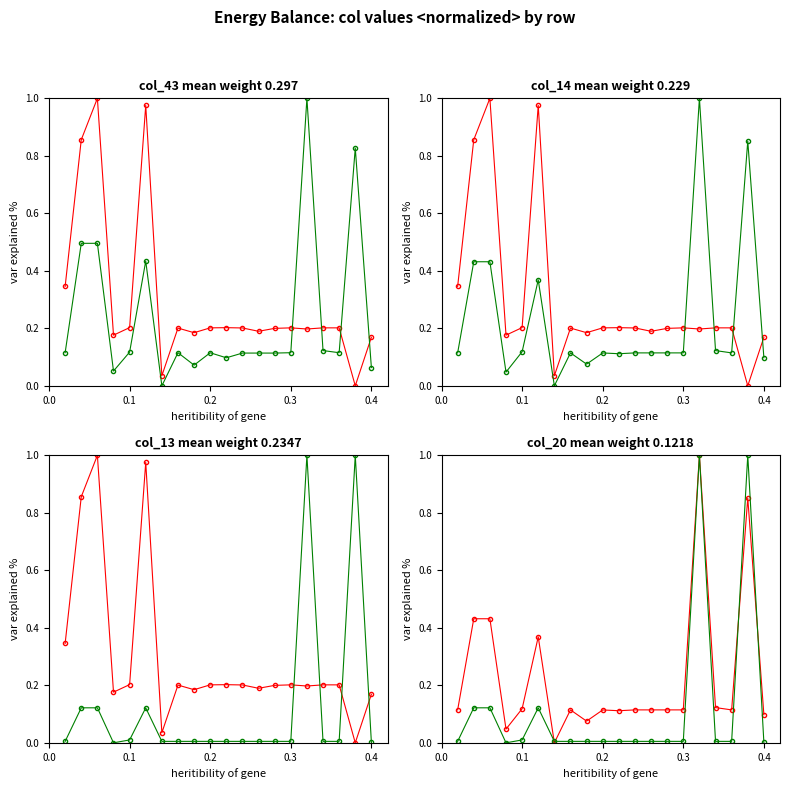

How many interior local peaks does the col_20 (green2) series have?

3